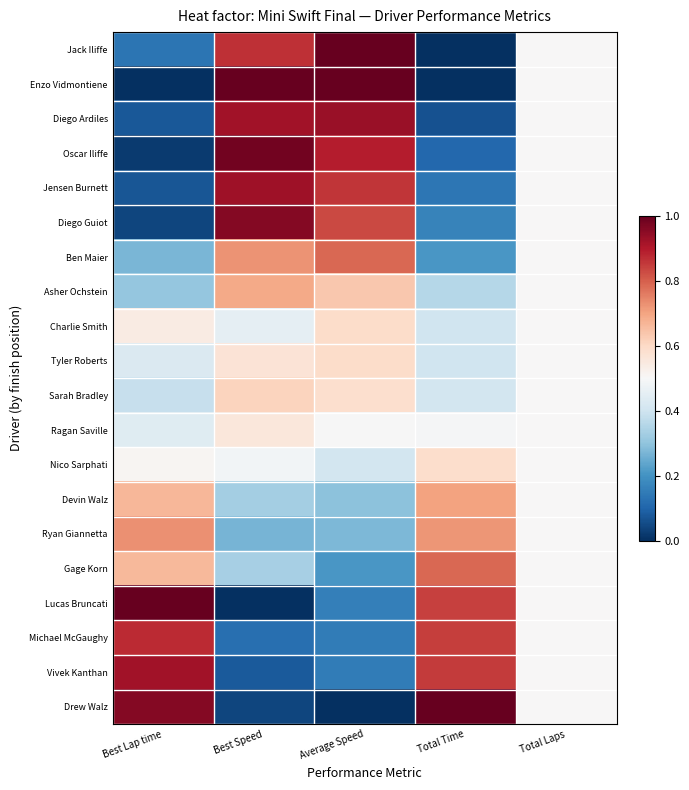

List the series in order of their peak value, lowest first.

Ragan Saville, Nico Sarphati, Tyler Roberts, Charlie Smith, Sarah Bradley, Asher Ochstein, Devin Walz, Ryan Giannetta, Ben Maier, Gage Korn, Michael McGaughy, Vivek Kanthan, Jensen Burnett, Diego Ardiles, Diego Guiot, Oscar Iliffe, Jack Iliffe, Enzo Vidmontiene, Lucas Bruncati, Drew Walz